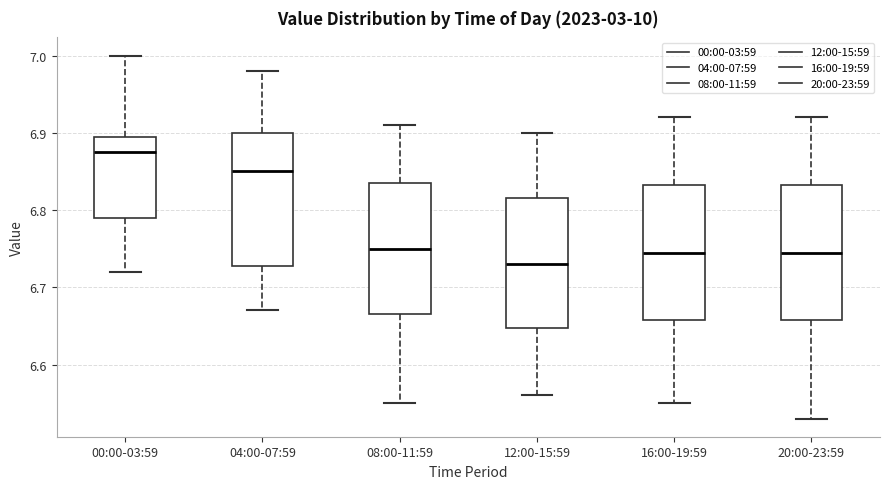

Reading left to right, read every box against the y-axis: the position of its median line, the range the box covers, and the ends of its whiskers. The values are not printed on the chart, so give them approximately, as read against the axis.

00:00-03:59: median 6.88, box 6.79 to 6.90, whiskers 6.72 to 7.00
04:00-07:59: median 6.85, box 6.73 to 6.90, whiskers 6.67 to 6.98
08:00-11:59: median 6.75, box 6.67 to 6.84, whiskers 6.55 to 6.91
12:00-15:59: median 6.73, box 6.65 to 6.82, whiskers 6.56 to 6.90
16:00-19:59: median 6.75, box 6.66 to 6.83, whiskers 6.55 to 6.92
20:00-23:59: median 6.75, box 6.66 to 6.83, whiskers 6.53 to 6.92